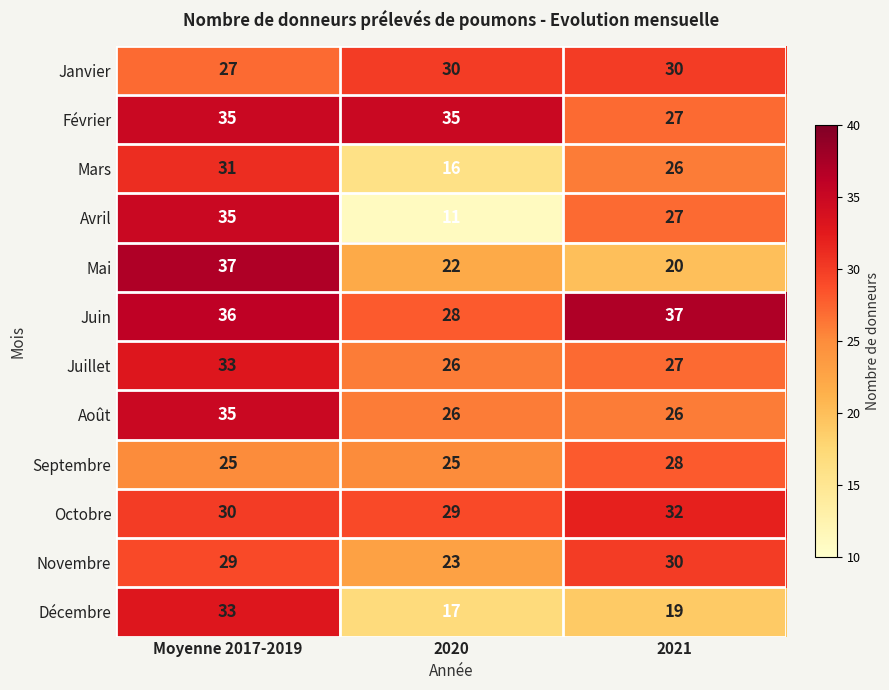

True or false: Février has a value of 27 at 2021.

True